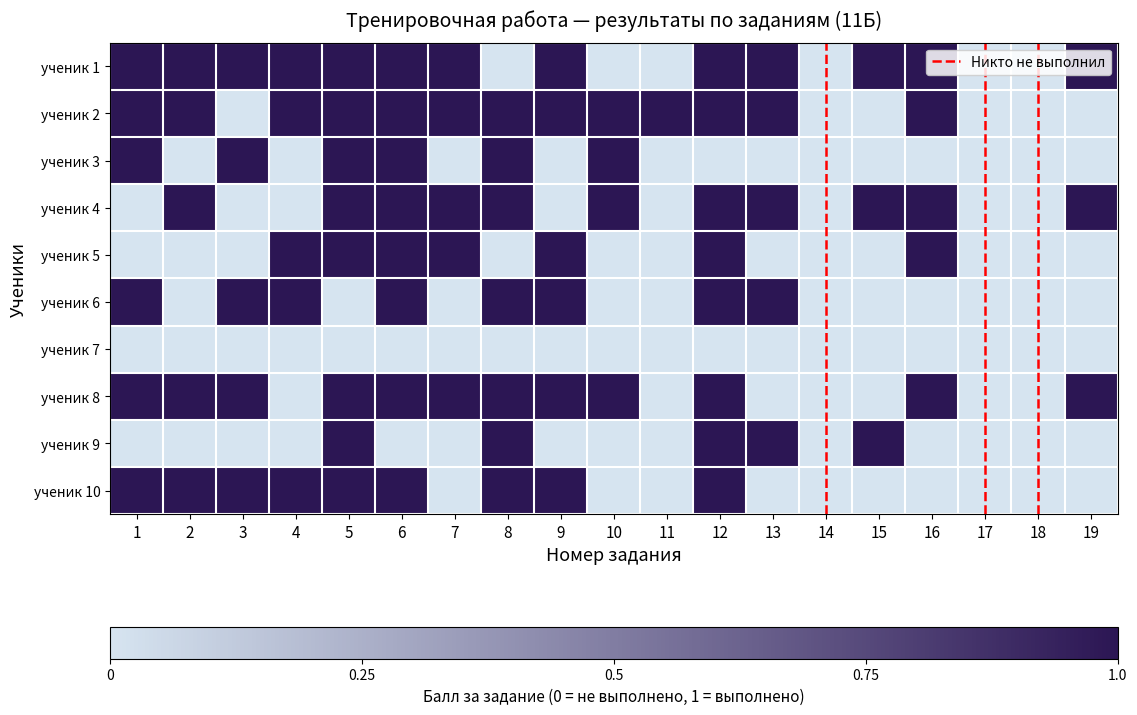

The ученик 9 series shows 0 at 4. True or false?

True